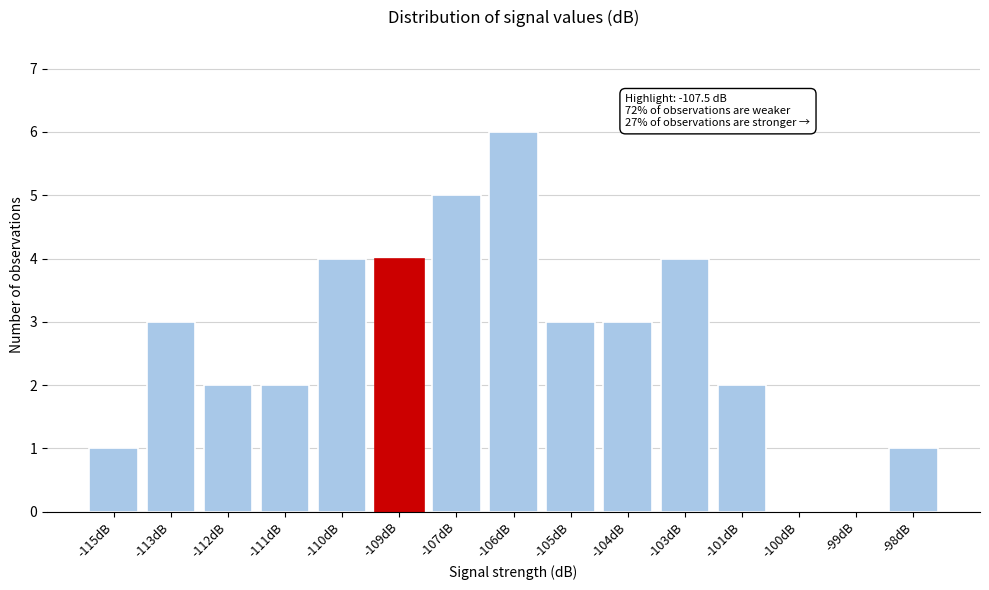

Reading left to right, what are all the values shown in this chart?

-115dB=1	-113dB=3	-112dB=2	-111dB=2	-110dB=4	-109dB=4	-107dB=5	-106dB=6	-105dB=3	-104dB=3	-103dB=4	-101dB=2	-100dB=0	-99dB=0	-98dB=1